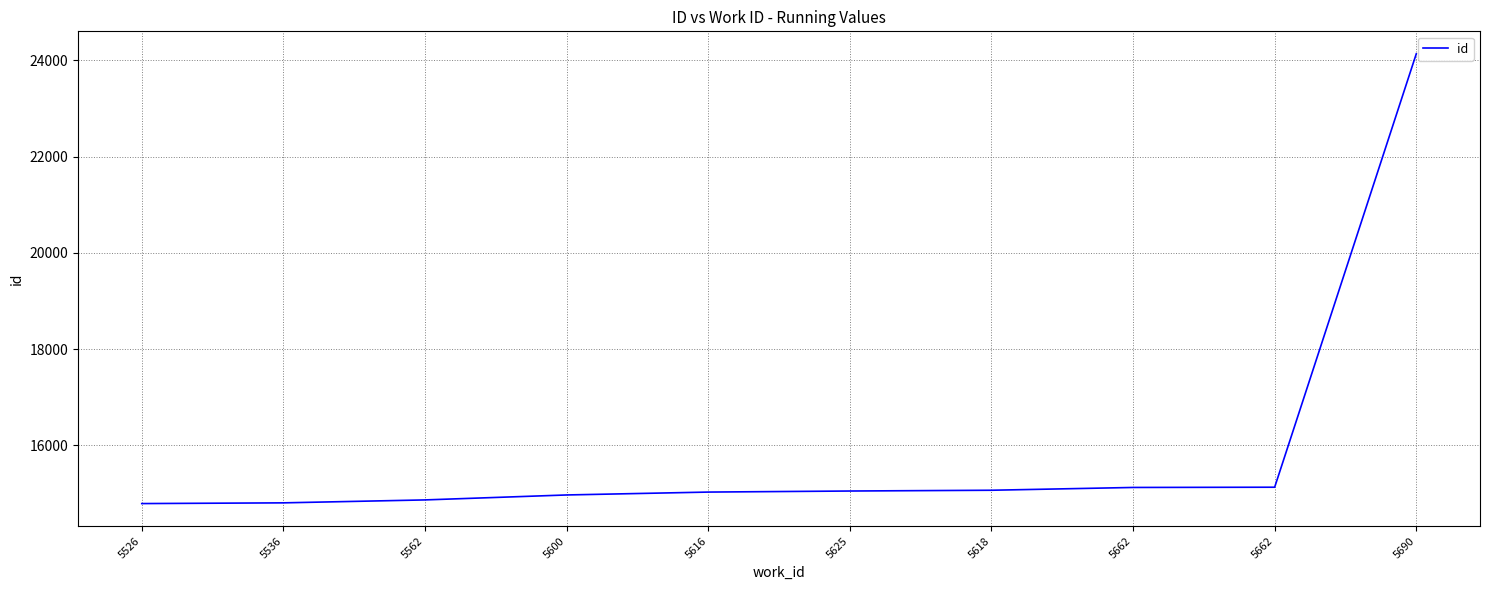

Reading left to right, what are all the values shown in this chart?

5526=14790	5536=14805	5562=14866	5600=14969	5616=15029	5625=15051	5618=15067	5662=15125	5662=15130	5690=24138